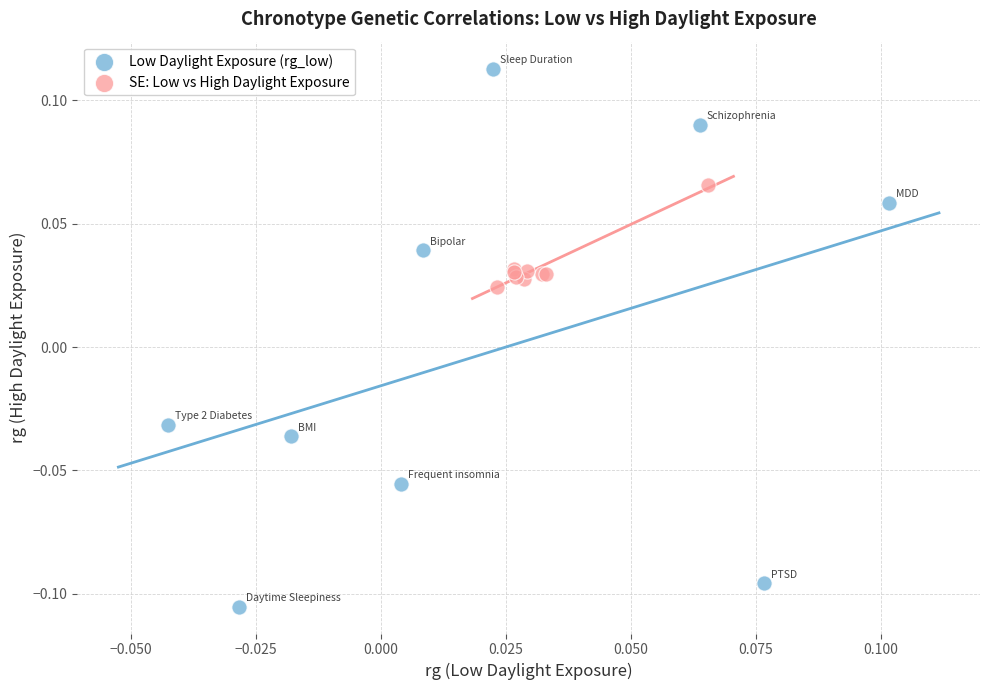

What are all the series names shown in the legend?

Low Daylight Exposure (rg_low), SE: Low vs High Daylight Exposure